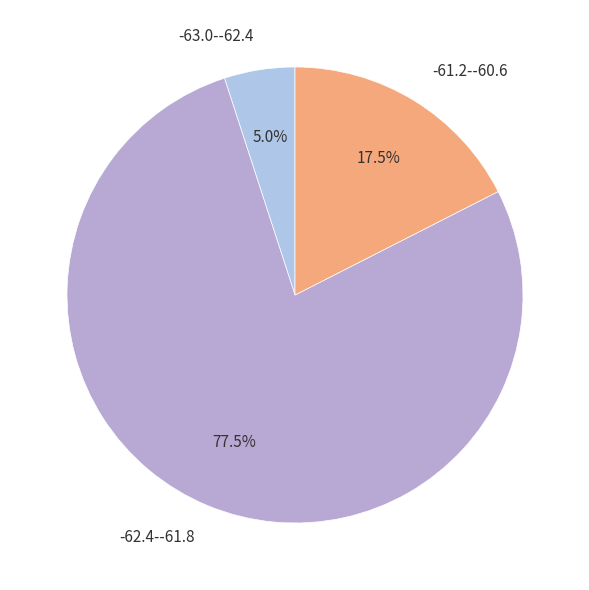

Is there any slice that represents more than half of the pie?

Yes